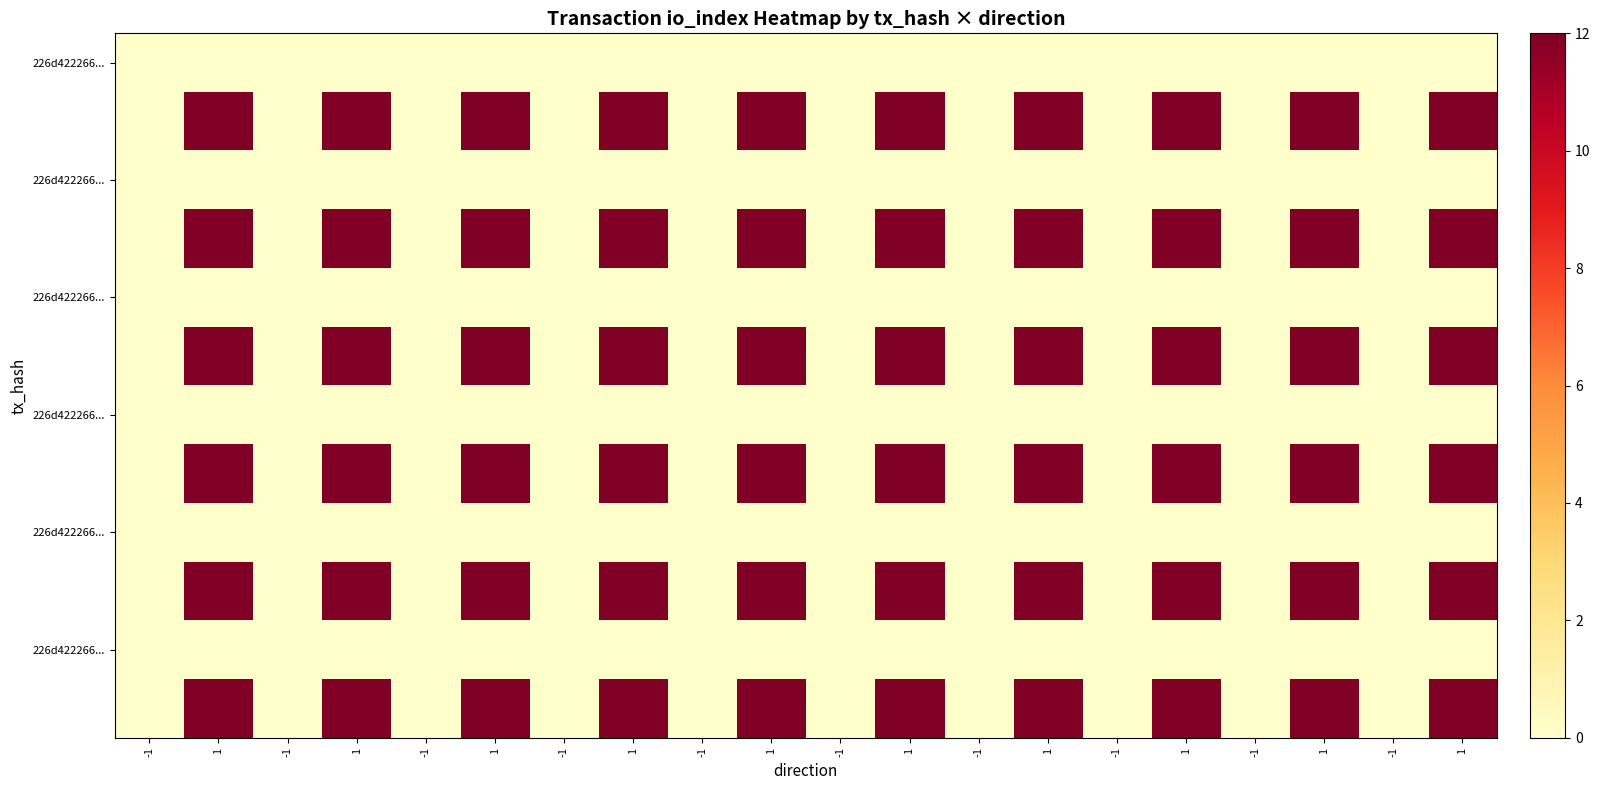

At which category is the sum across all series the highest?

1